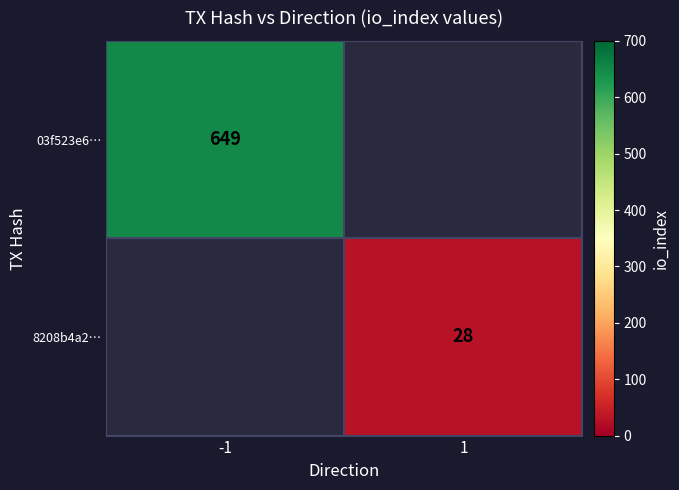

At how many categories does at least one series exceed 520?

1